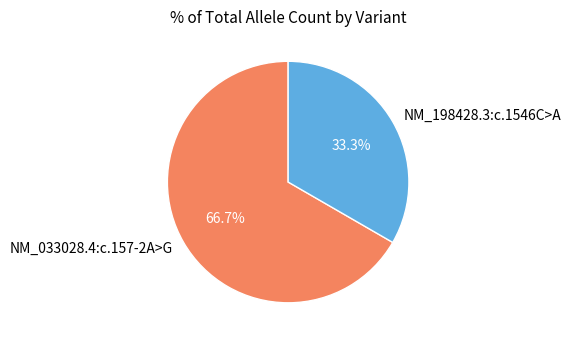

What is the largest slice in the pie chart?

NM_033028.4:c.157-2A>G